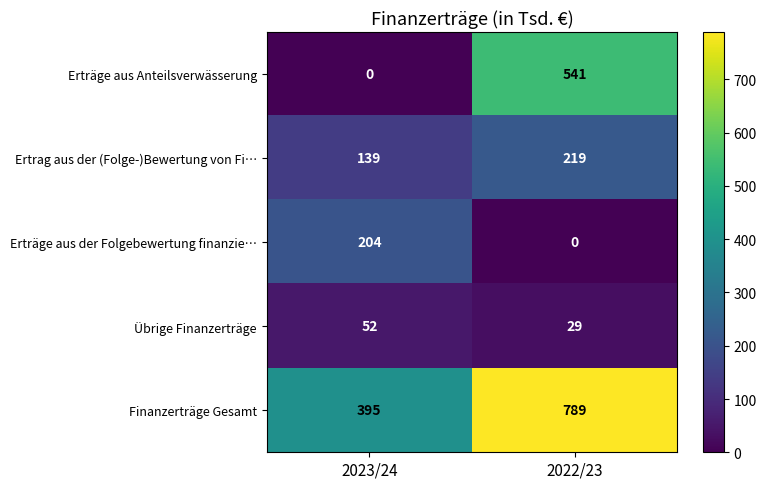

What is the total value across all series at 2022/23?

1578